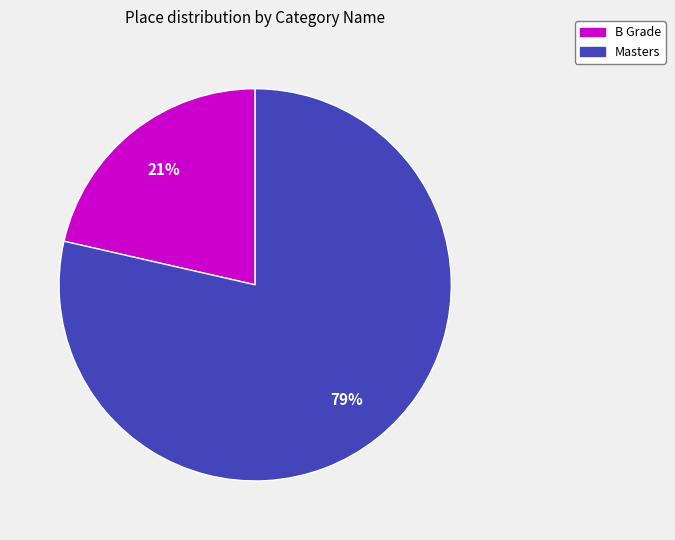

Do Masters and B Grade together represent more than half of the pie?

Yes